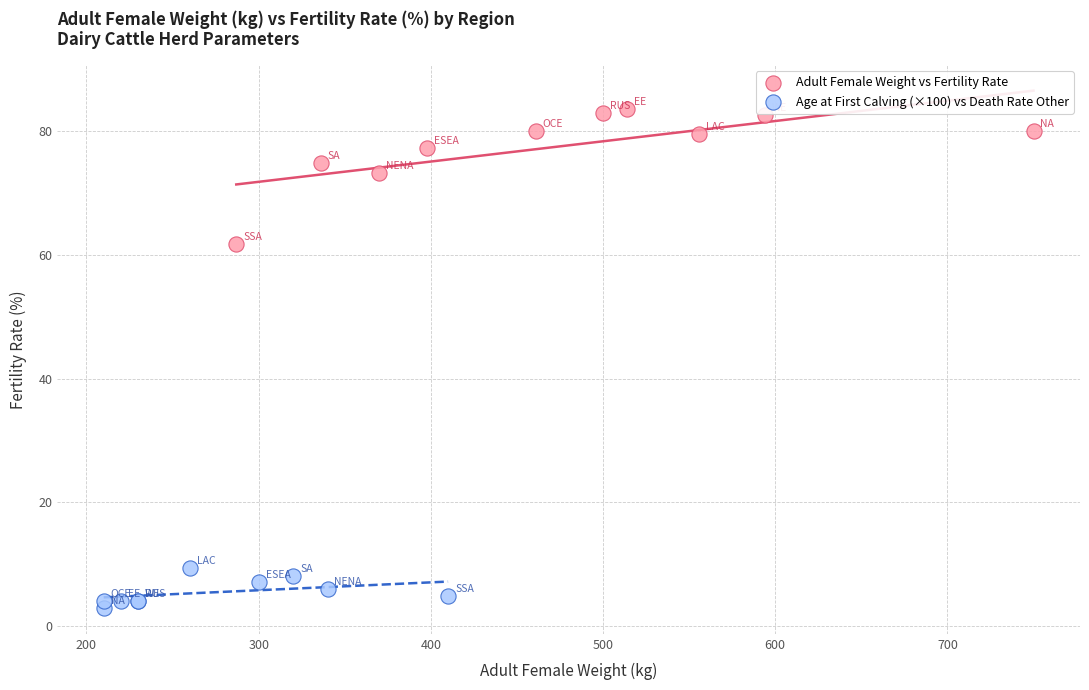

Which series has the widest spread of Y values?

Adult Female Weight vs Fertility Rate